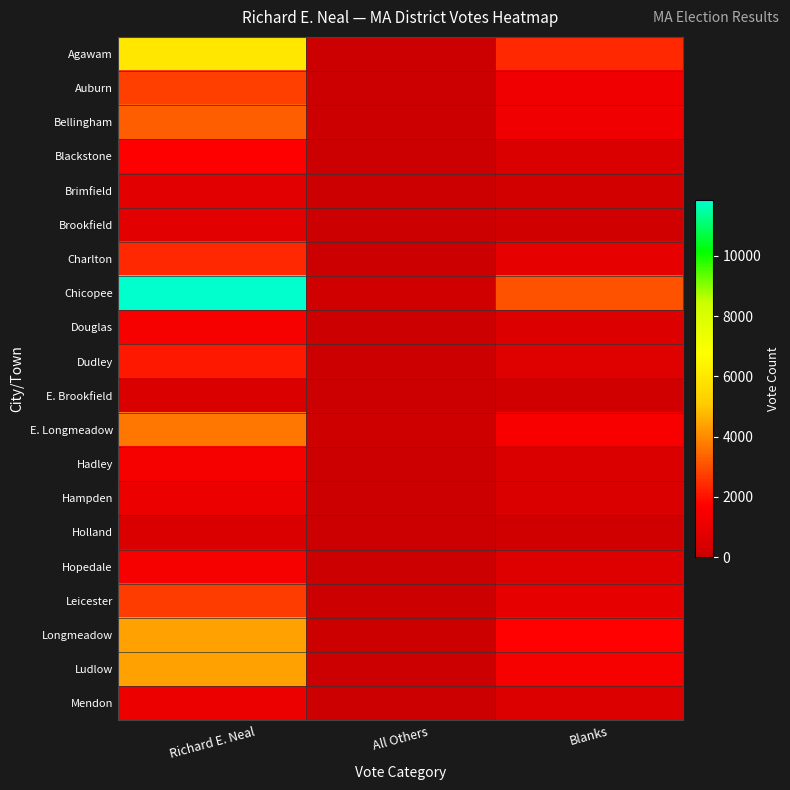

Rank the series at All Others from lowest to highest value.

Brookfield, Douglas, Mendon, Agawam, Holland, Blackstone, Hopedale, E. Brookfield, Hampden, Charlton, Ludlow, Brimfield, Auburn, Hadley, Bellingham, Dudley, Leicester, Longmeadow, E. Longmeadow, Chicopee